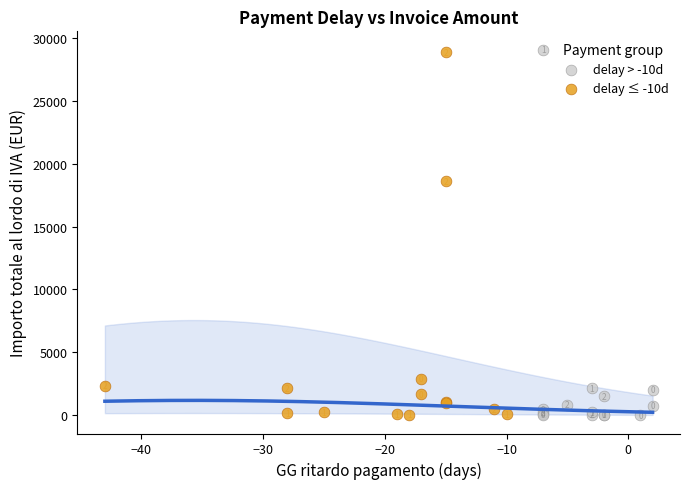

Which series has the largest Y range (max minus min)?

delay > -10d